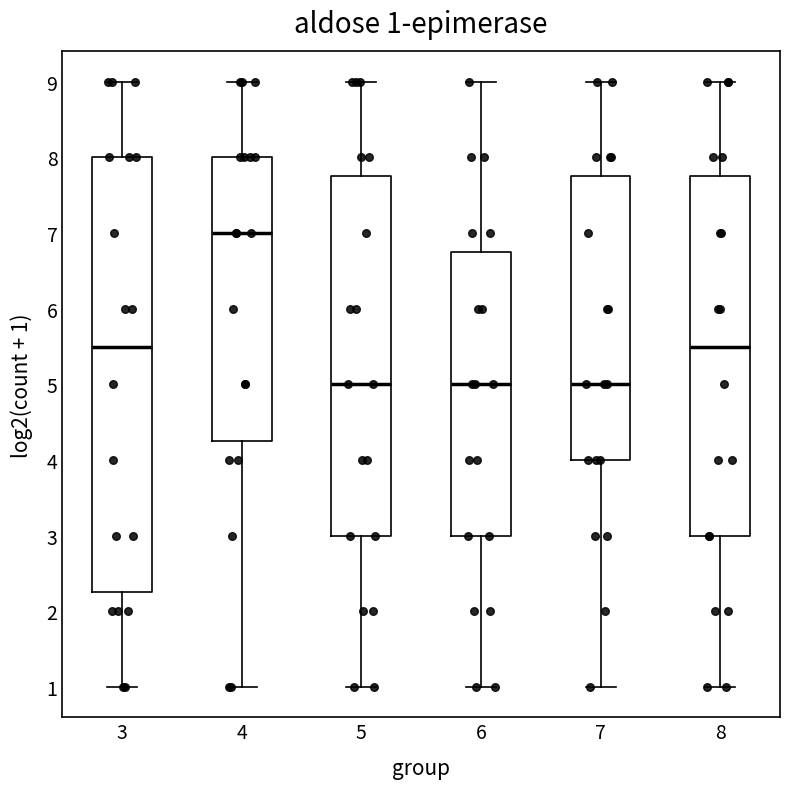

Which box is the tallest, from its lower edge to its upper edge?

3